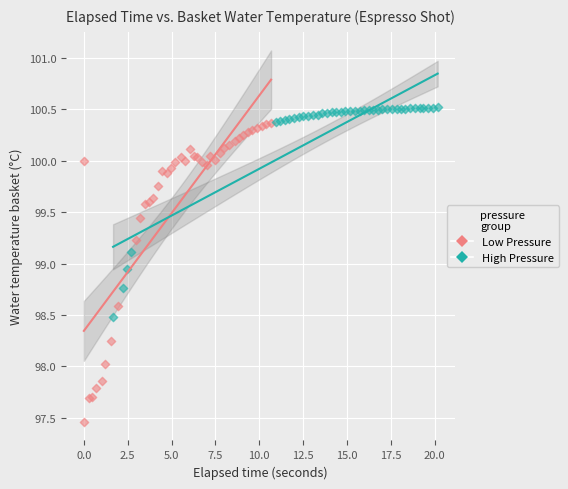

Which series has the widest spread of Y values?

Low Pressure